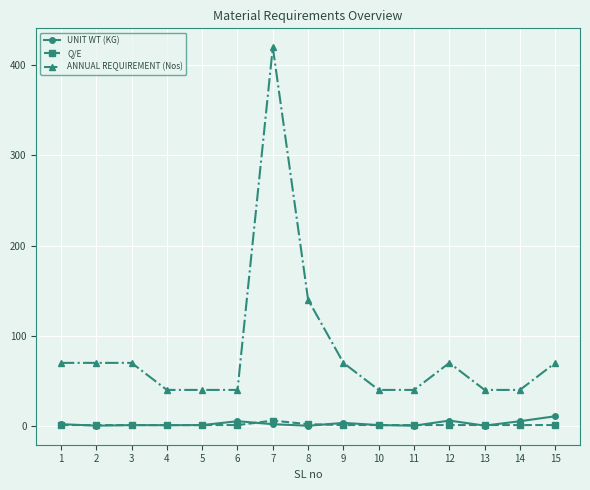

How many distinct data groups are displayed?

3